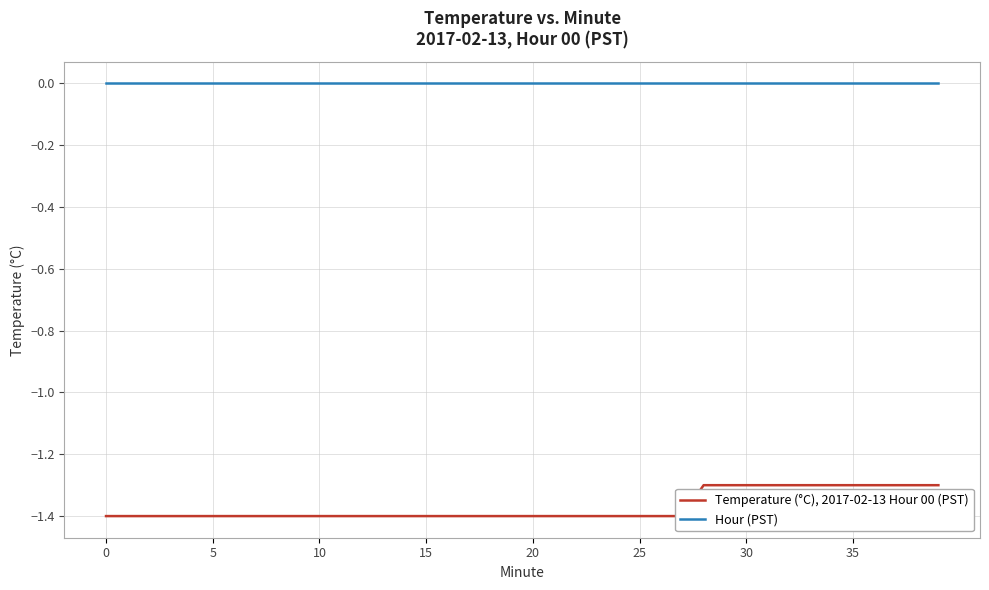

How many lines are shown in the chart?

2